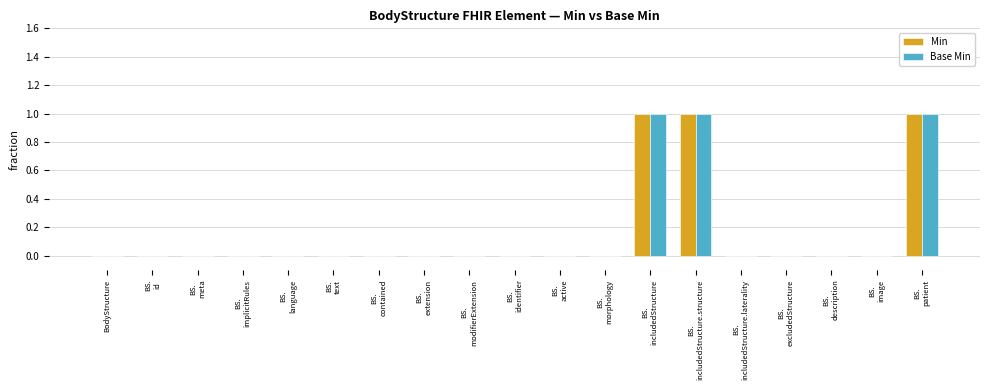

True or false: Base Min has a value of 0 at BodyStructure.

True